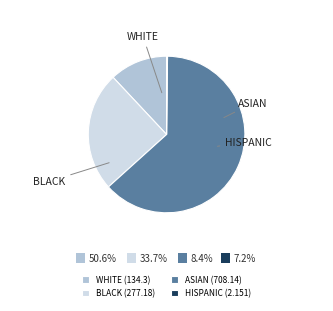

Between WHITE (134.3) and BLACK (277.18), which is larger?

BLACK (277.18)